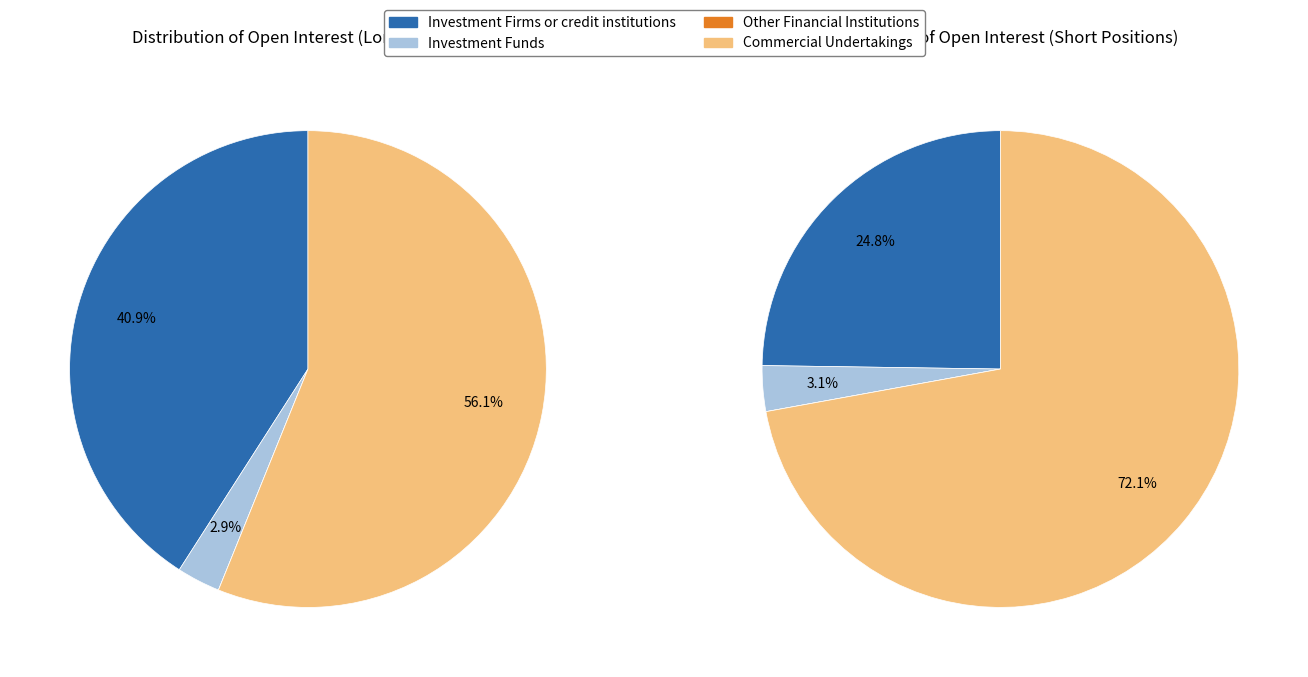

Which category accounts for the majority?

Commercial Undertakings